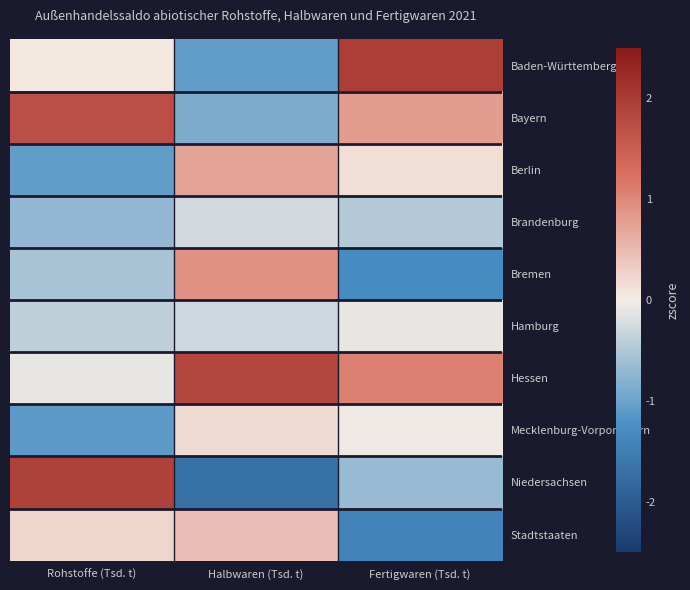

At which category is the sum across all series the highest?

Halbwaren (Tsd. t)